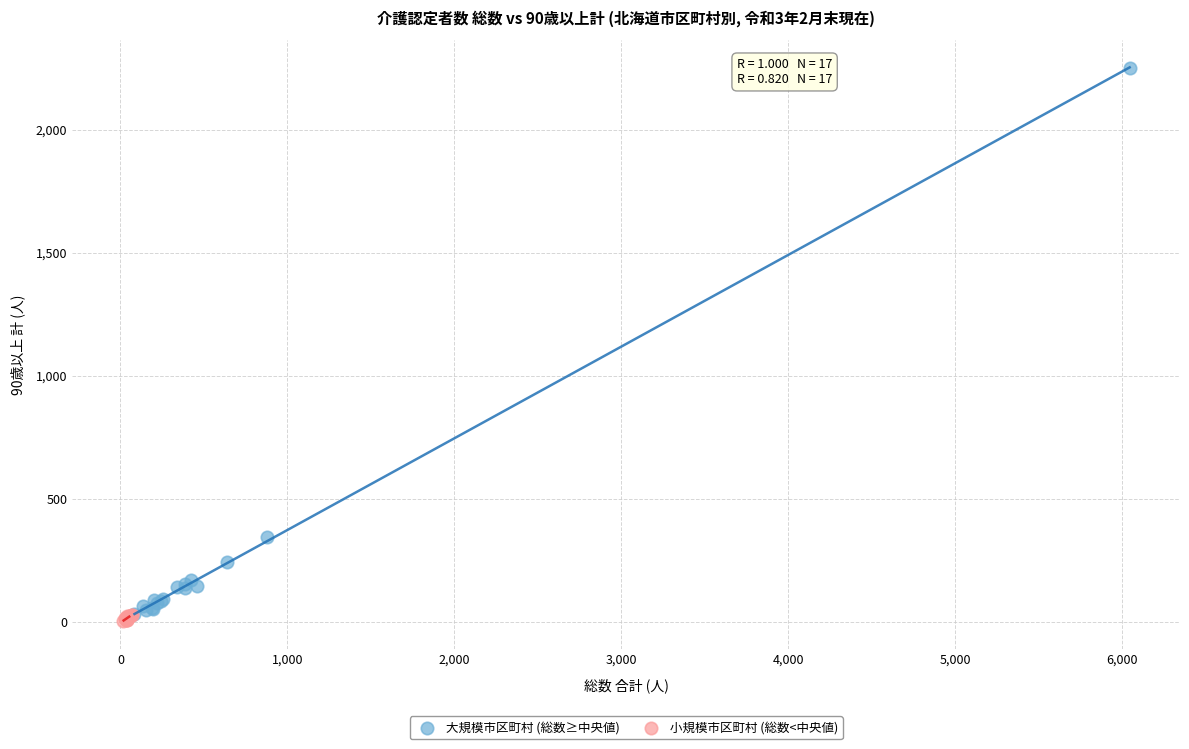

Which series reaches the maximum Y coordinate?

大規模市区町村 (総数≥中央値)